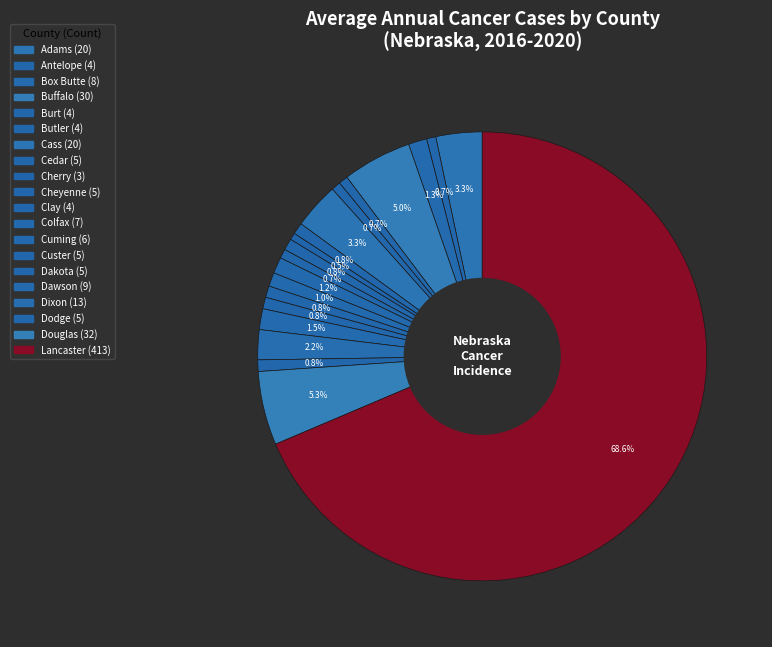

What percentage do Colfax and Clay together represent?

1.8%